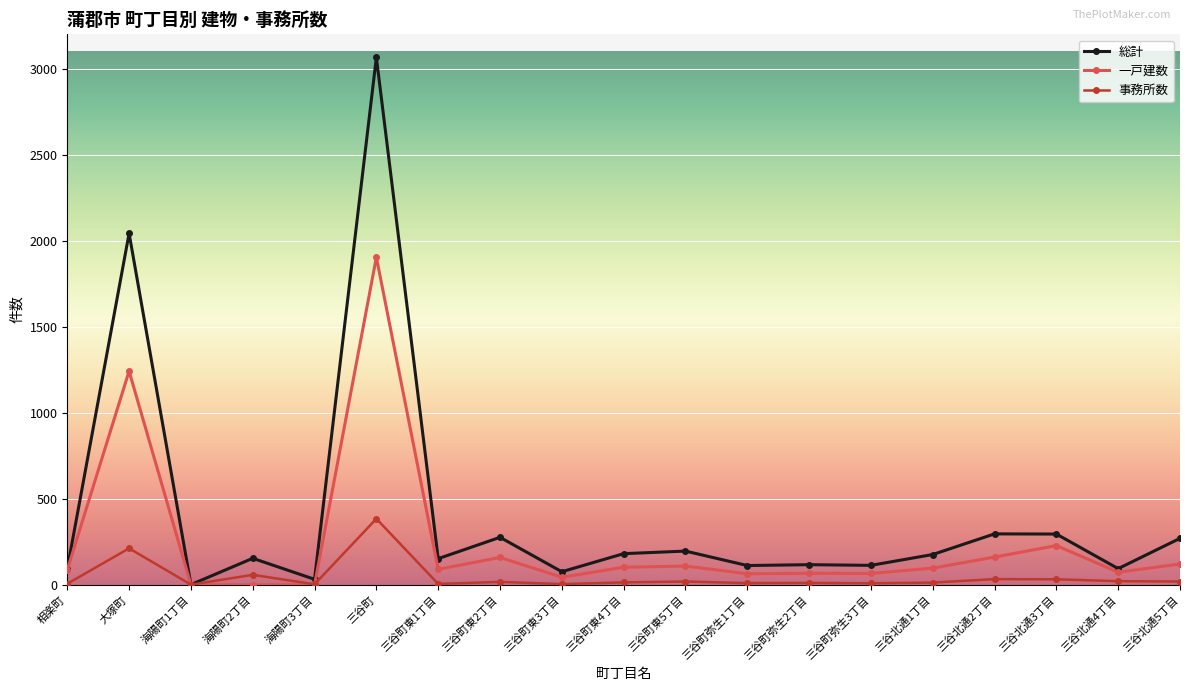

Between 海陽町1丁目 and 三谷北通2丁目, which series saw the biggest shift?

総計